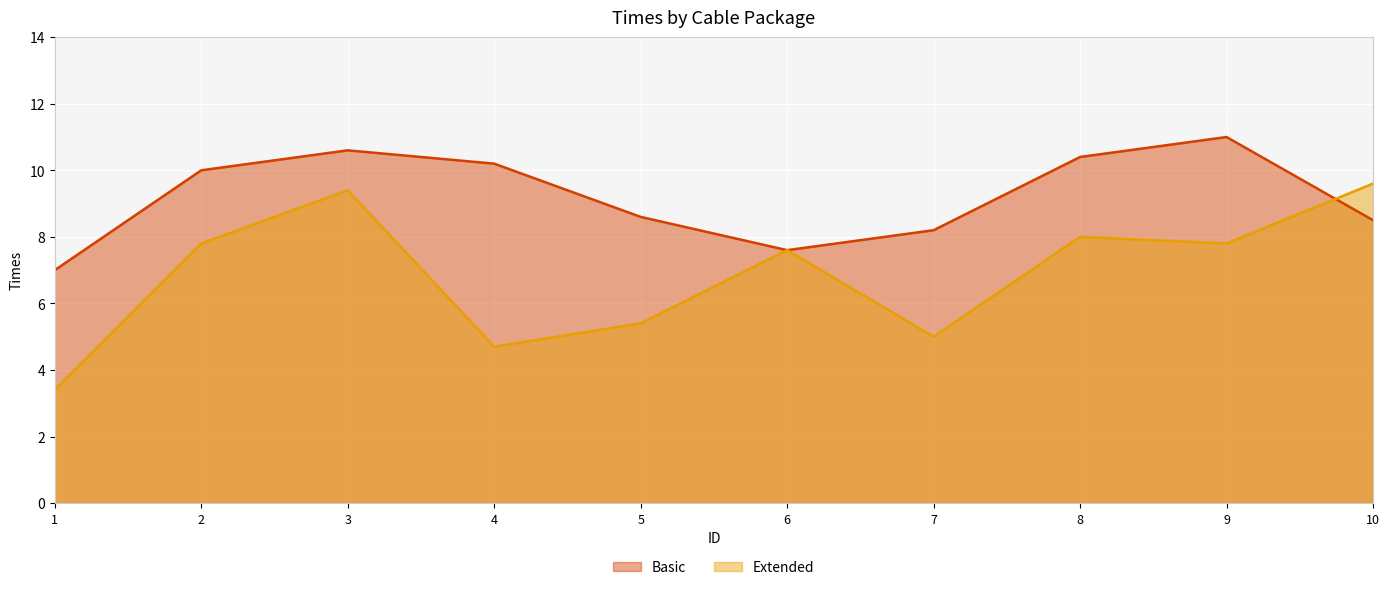

What are all the series names shown in the legend?

Basic, Extended